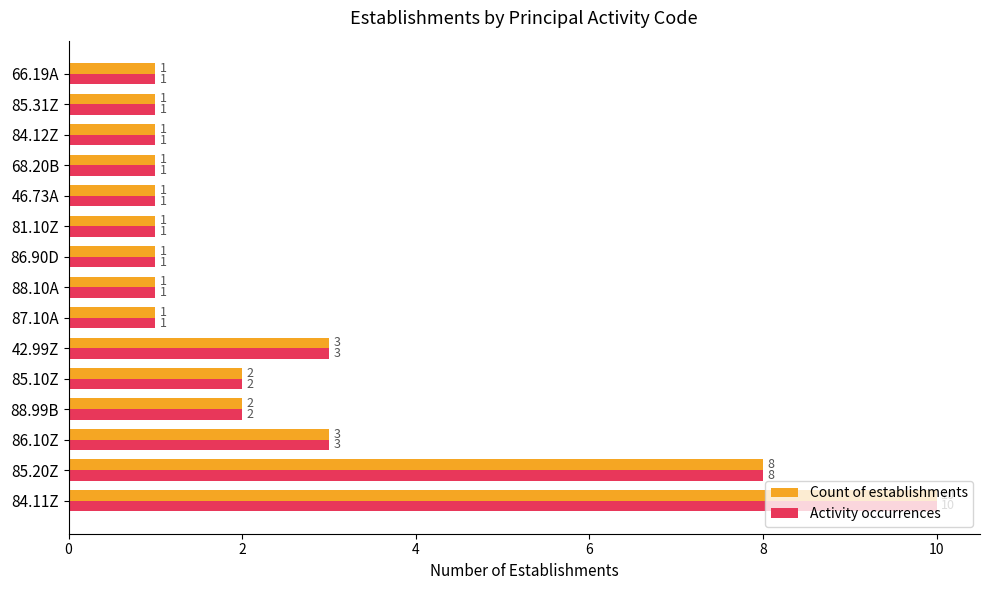

What is the highest value of the Count of establishments series?

10